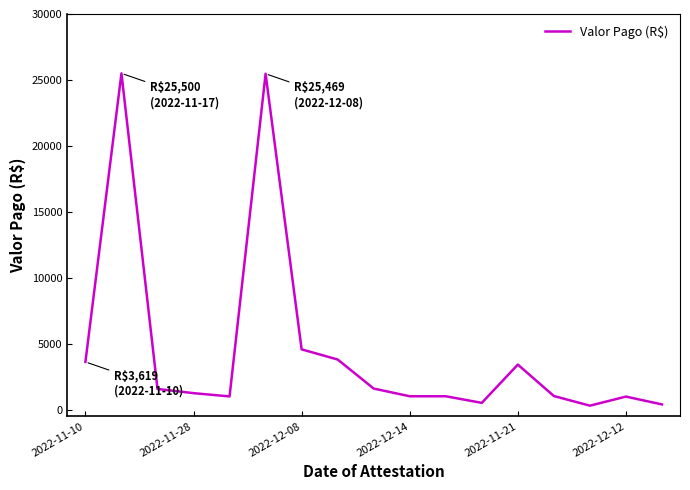

What is the greatest value displayed?

25500.0